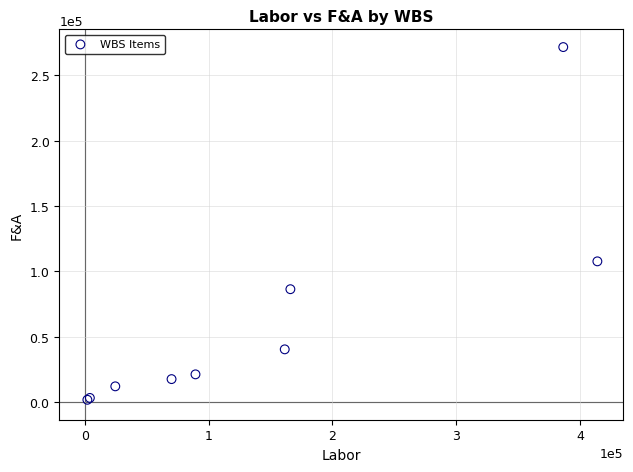

What Y value in the scatter plot is closest to 136656?

107640.0